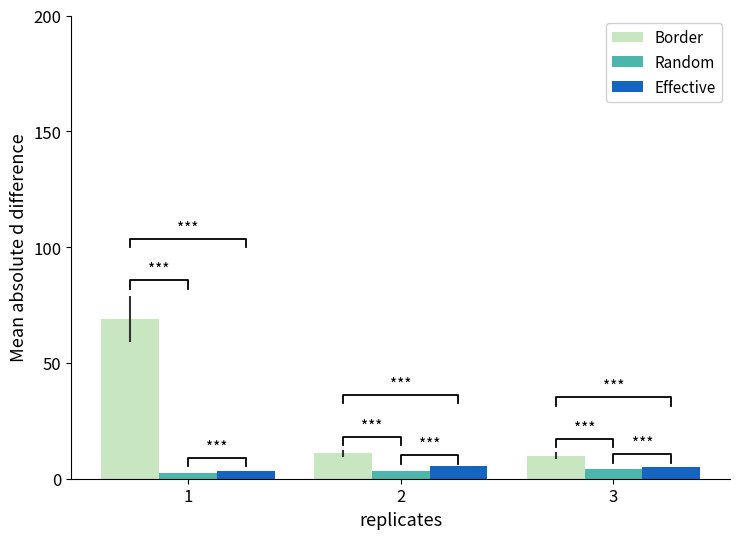

What is the spread (max minus min) of values at 3?

6.0